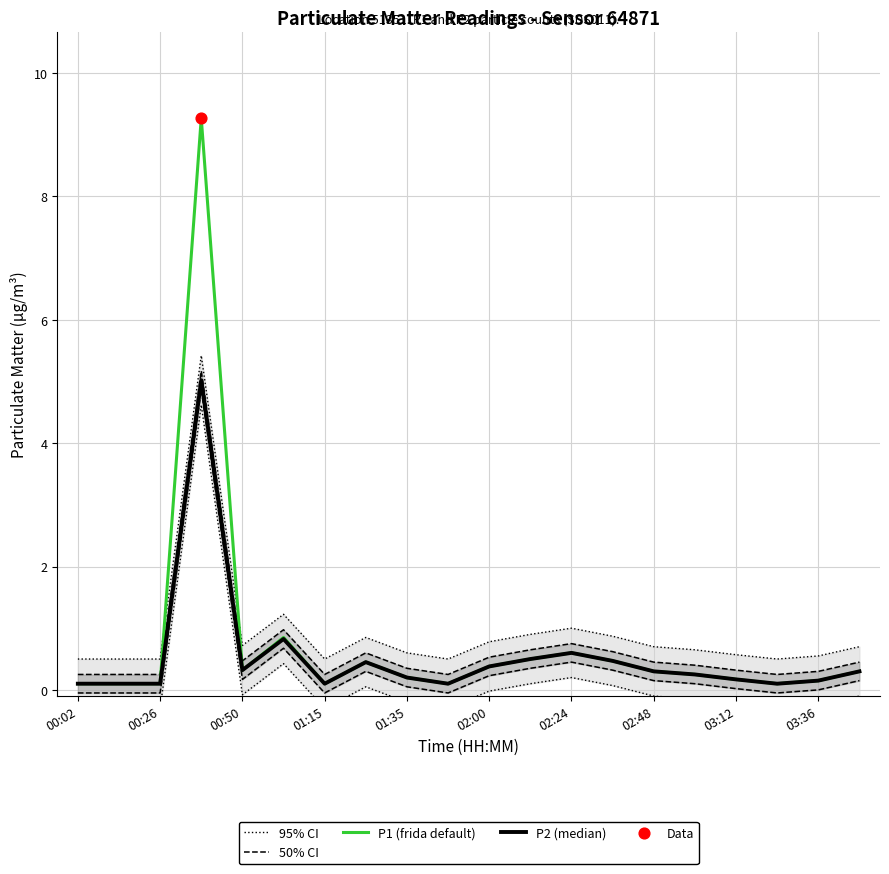

Is the value of P1 (frida default) at 17 greater than the value of P2 (median) at 17?

No